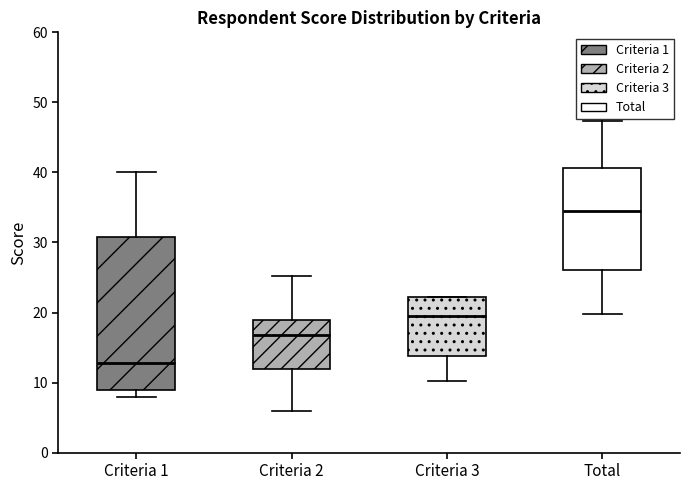

Which box's median line is the lowest?

Criteria 1